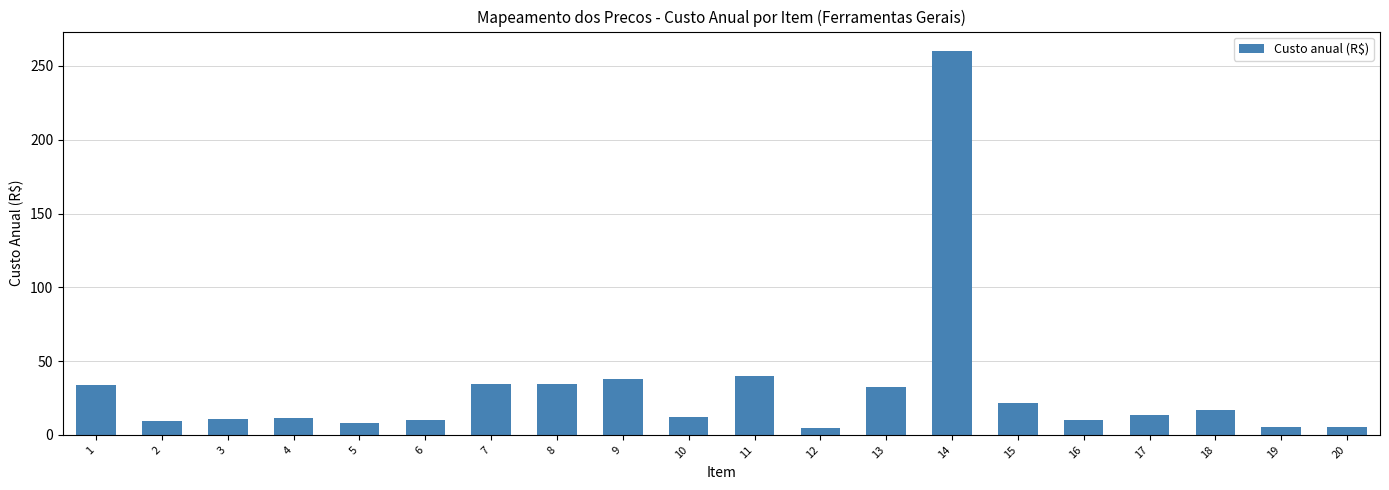

Are the bars grouped side by side (vs. stacked)?

No